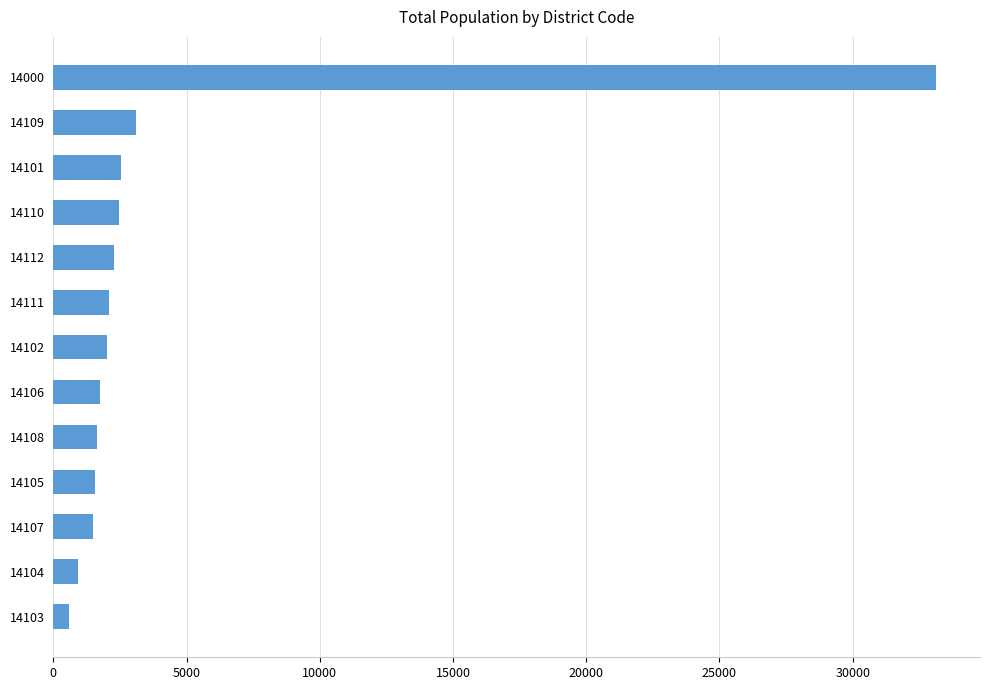

What is the greatest value displayed?

33123